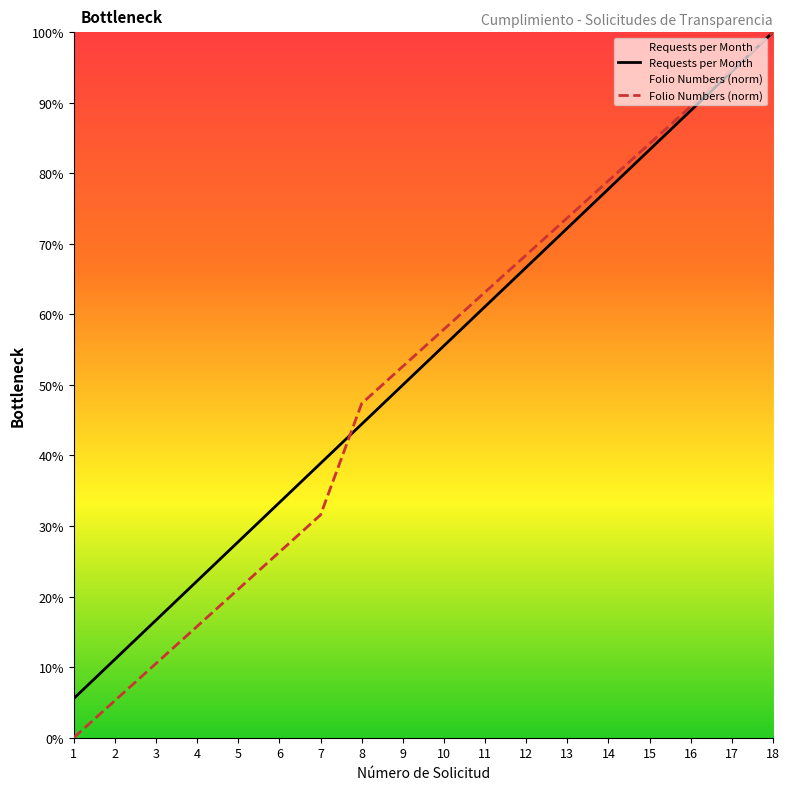

What is the spread (max minus min) of values at 13?

1.5